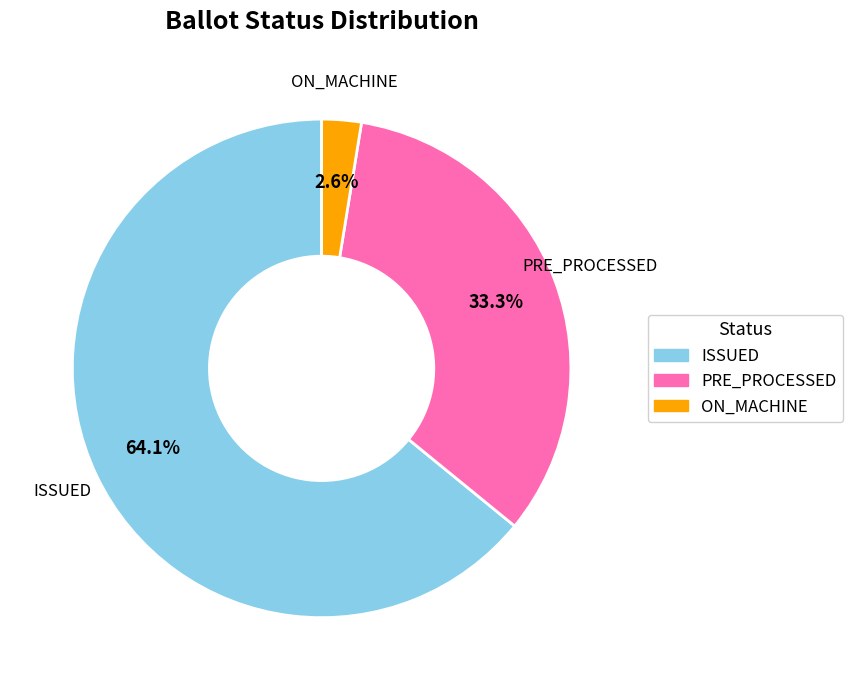

Which category accounts for the majority?

ISSUED